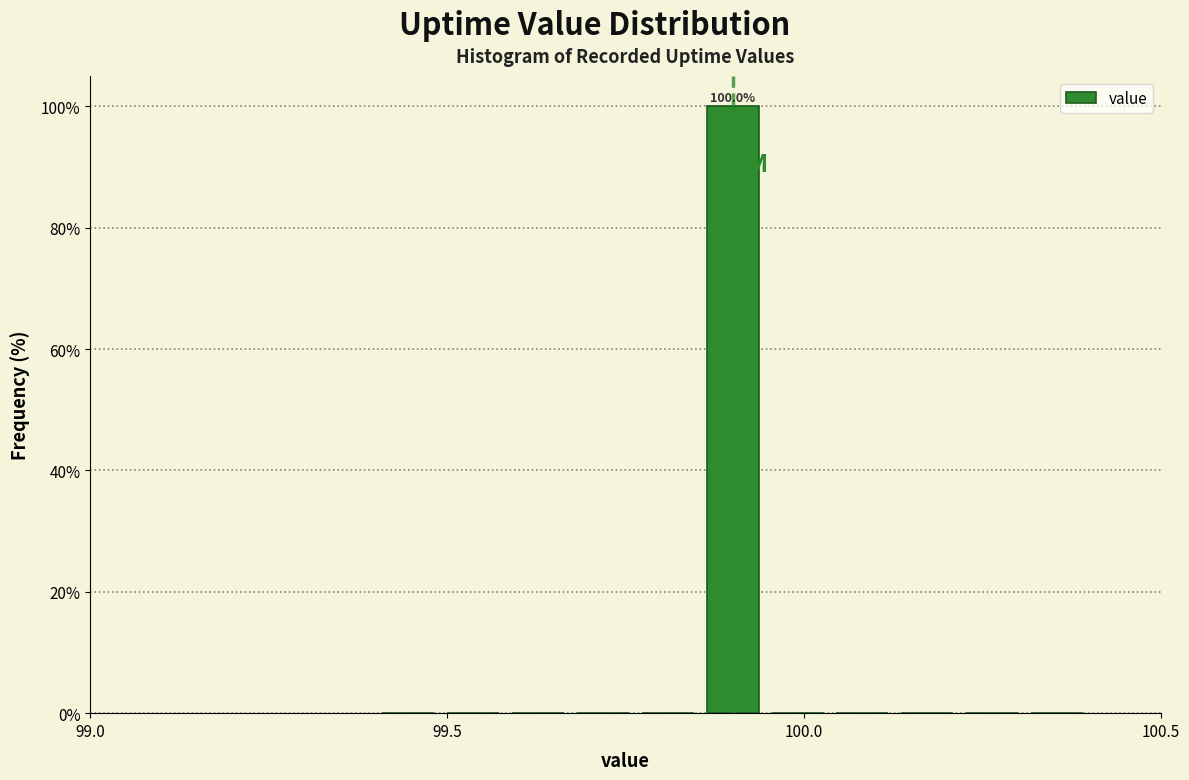

Around what value on the x-axis is the tallest bar? Give the approximate position of its centre, as read against the axis.

99.90